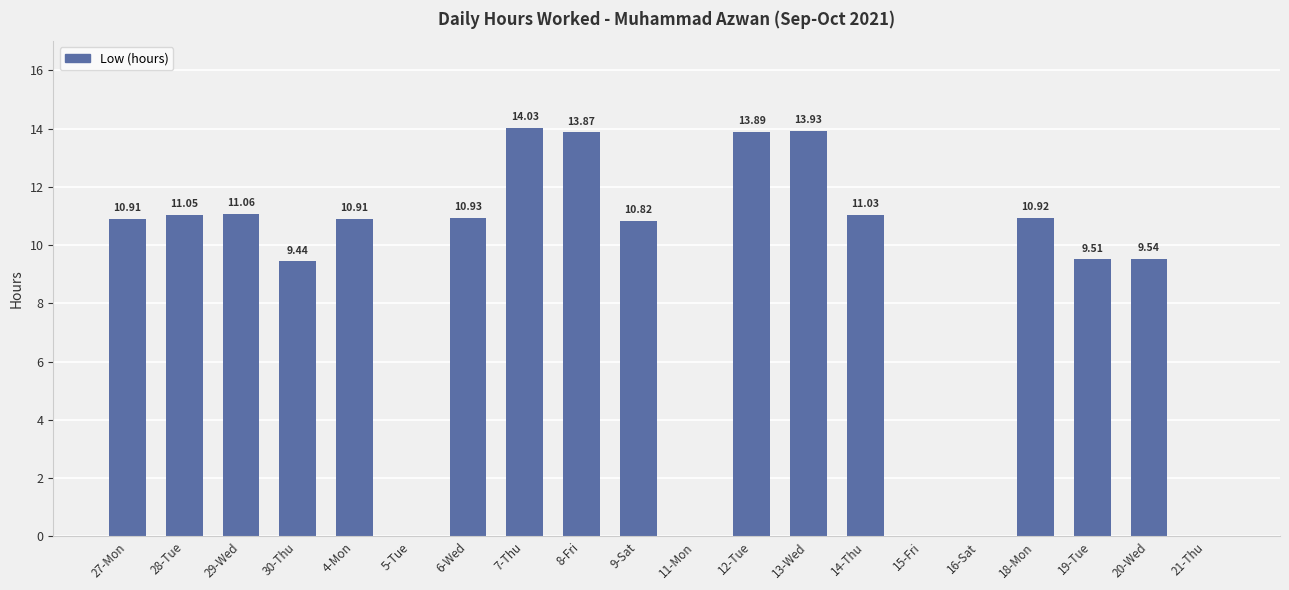

Which has a higher value, 28-Tue or 12-Tue?

12-Tue